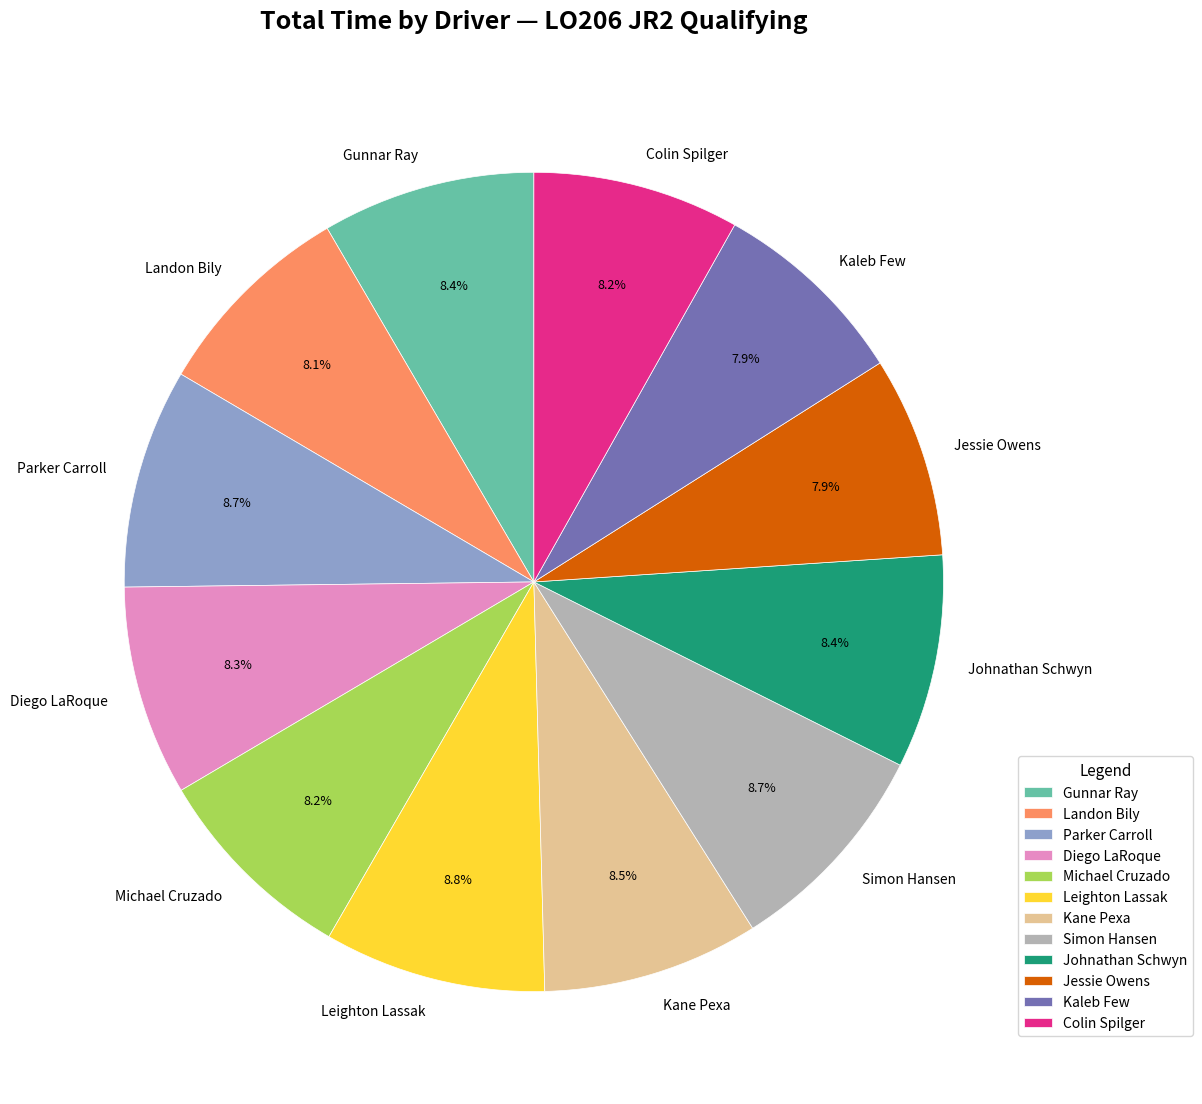

What portion of the pie excludes Landon Bily?

91.9%